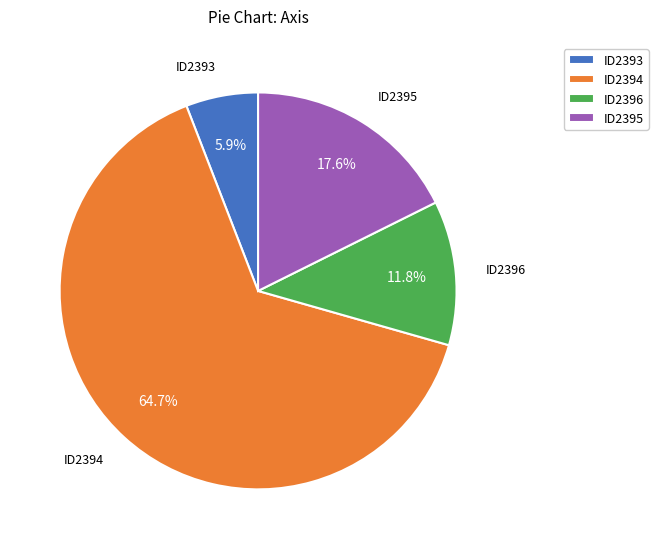

What is the ratio of the value at ID2396 to the value at ID2394?

0.2